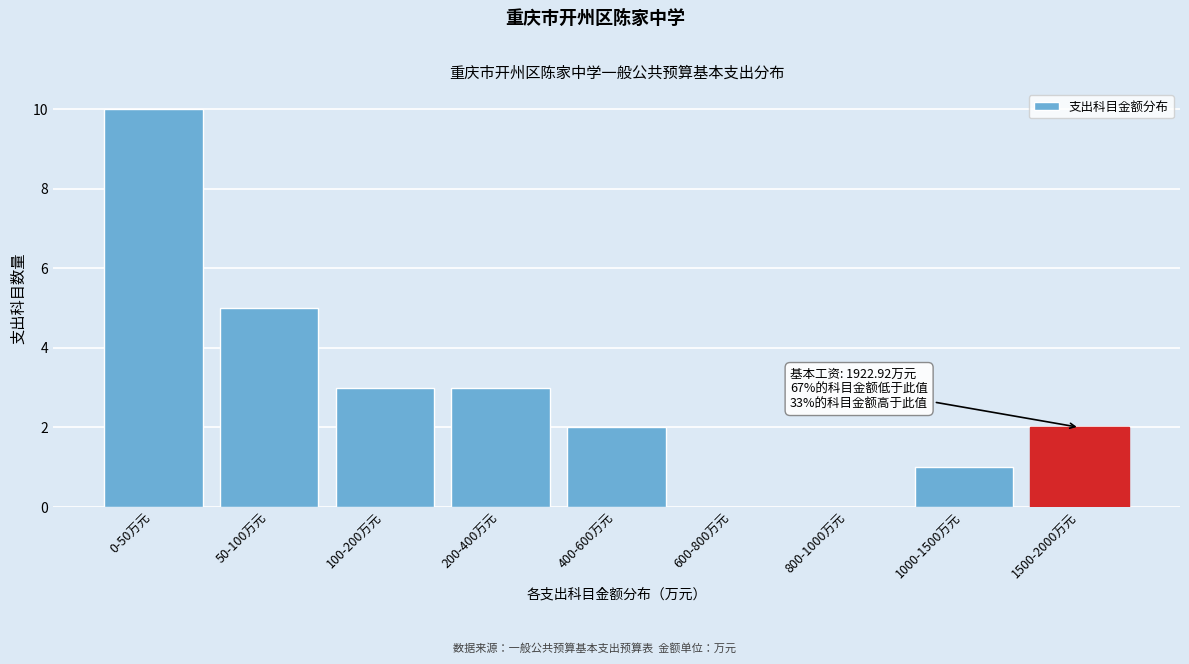

Reading left to right, what are all the values shown in this chart?

0-50万元=10	50-100万元=5	100-200万元=3	200-400万元=3	400-600万元=2	600-800万元=0	800-1000万元=0	1000-1500万元=1	1500-2000万元=2